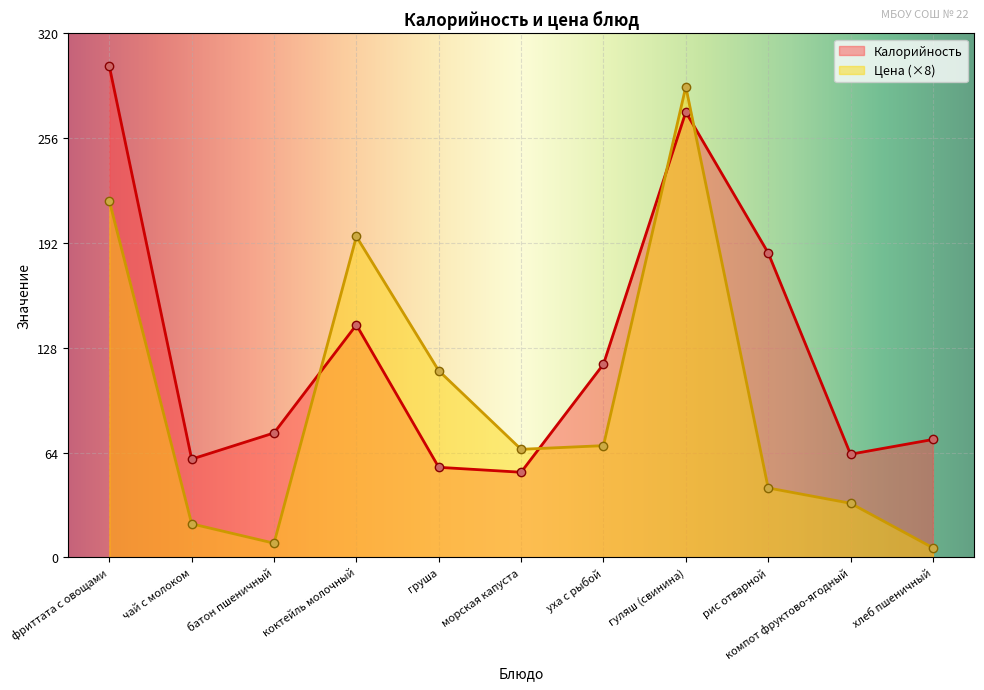

Rank the categories by Калорийность value from highest to lowest.

фриттата с овощами, гуляш (свинина), рис отварной, коктейль молочный, уха с рыбой, батон пшеничный, хлеб пшеничный, компот фруктово-ягодный, чай с молоком, груша, морская капуста